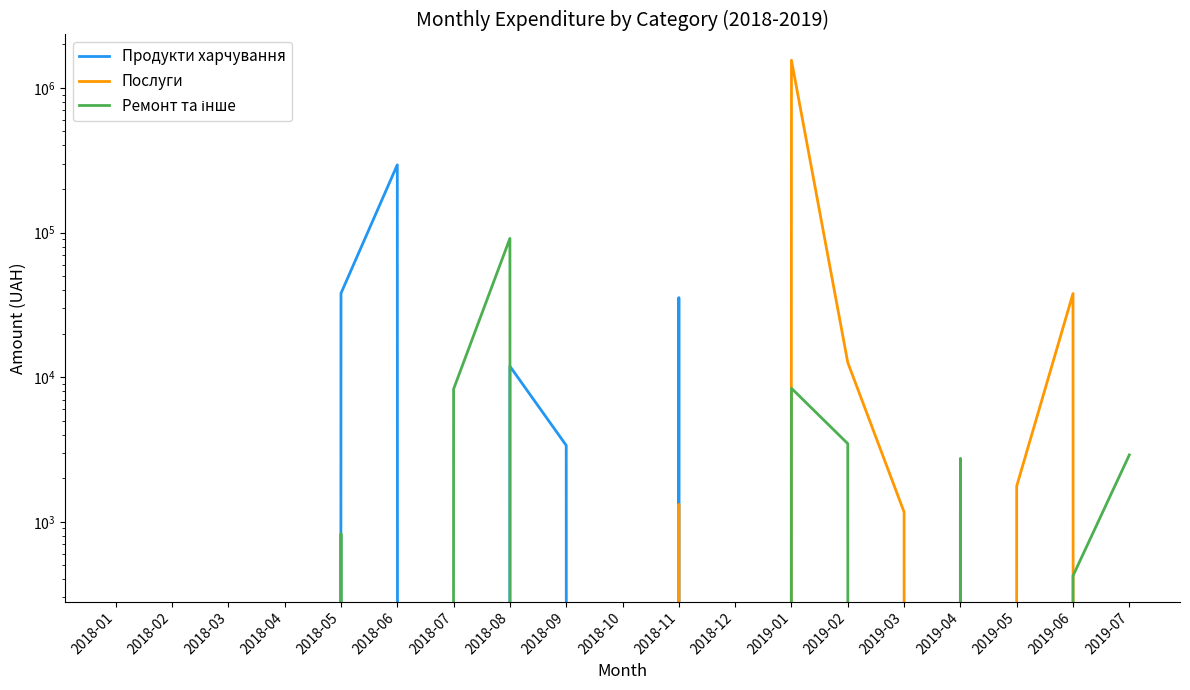

True or false: Ремонт та інше has a value of 0.0 at 2018-02.

True